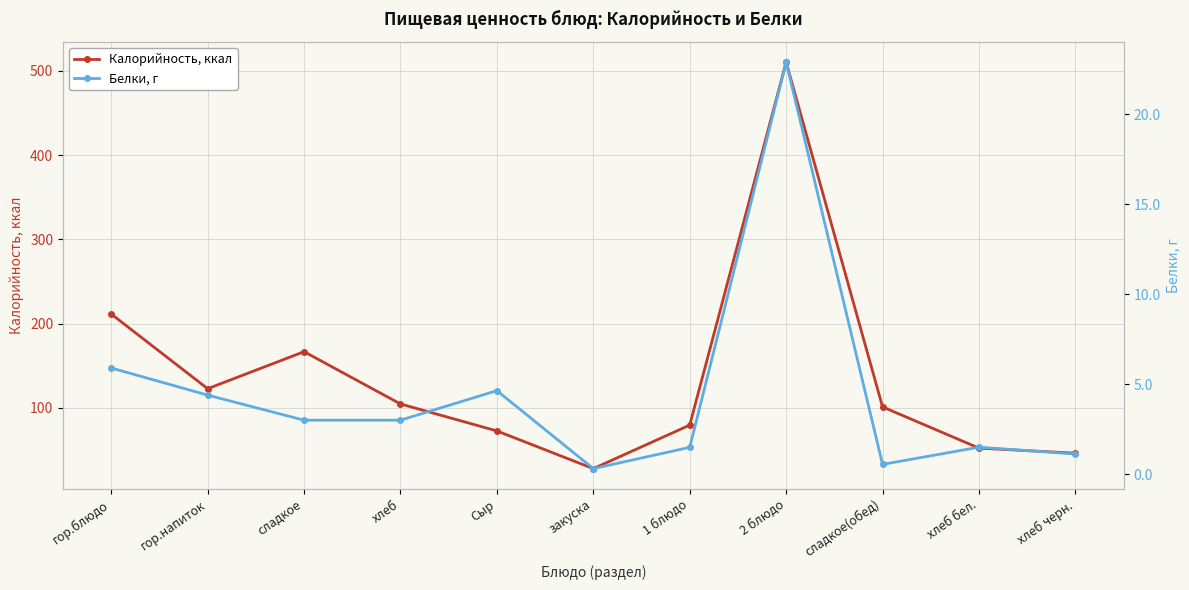

What is the highest value of the Белки, г series?

22.9